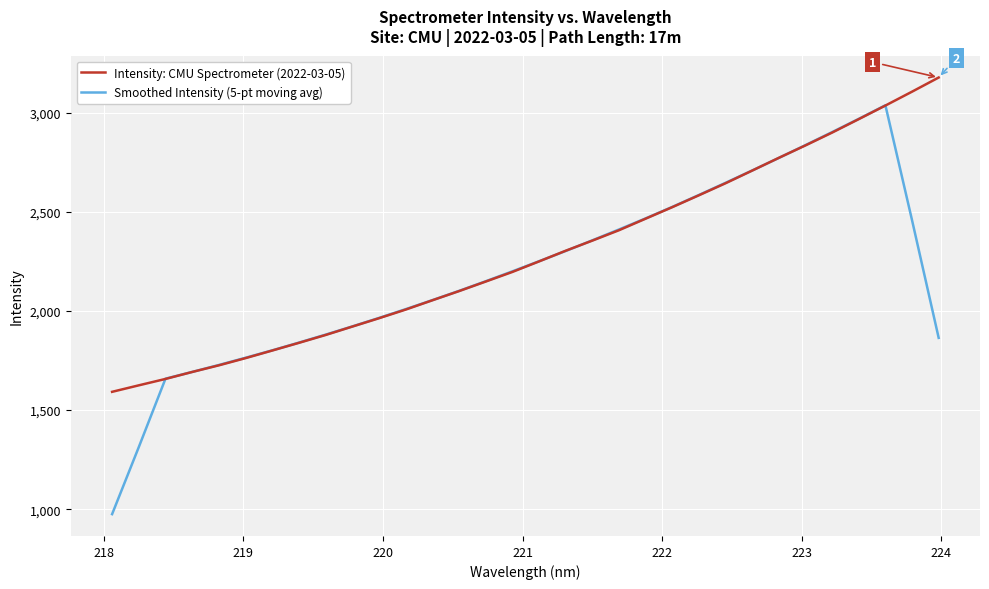

True or false: Intensity: CMU Spectrometer (2022-03-05) has more than 1 interior local peaks.

False